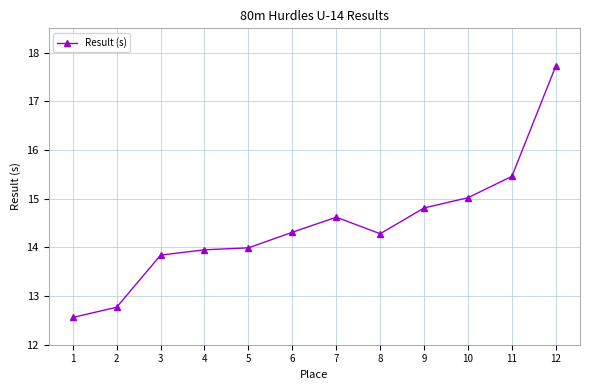

How many categories are shown in the chart?

12